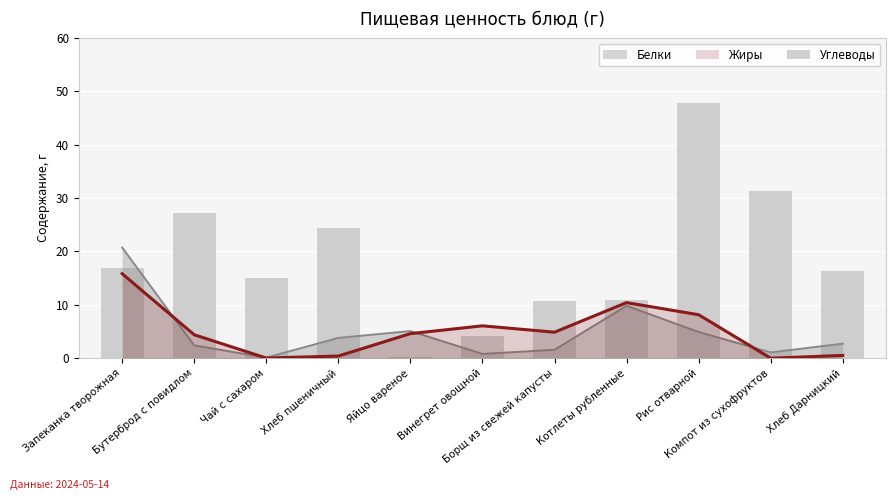

What is the label of the 7th bar from the left?

Борщ из свежей капусты